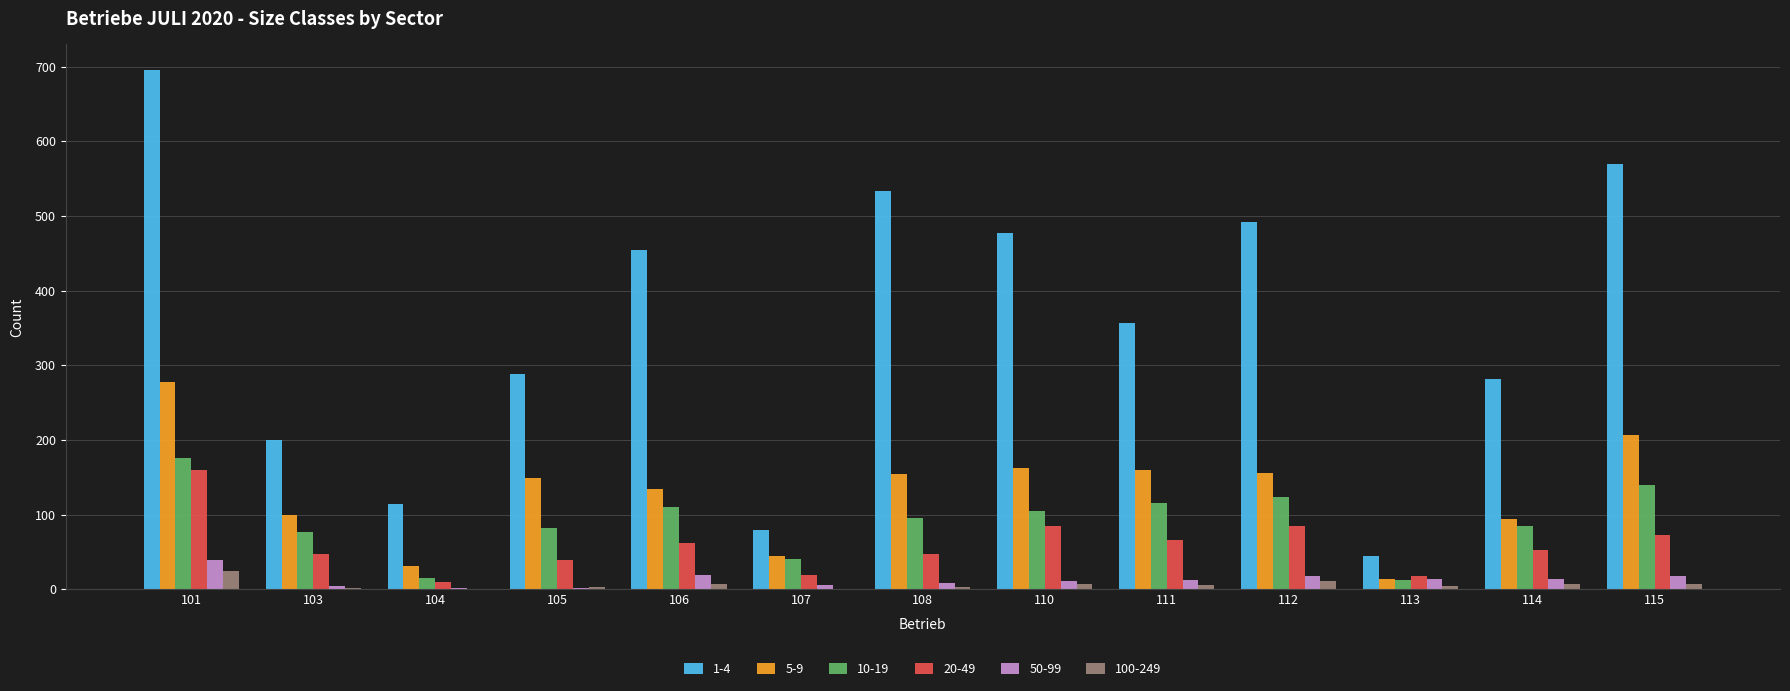

Which series has the largest total across all categories?

1-4